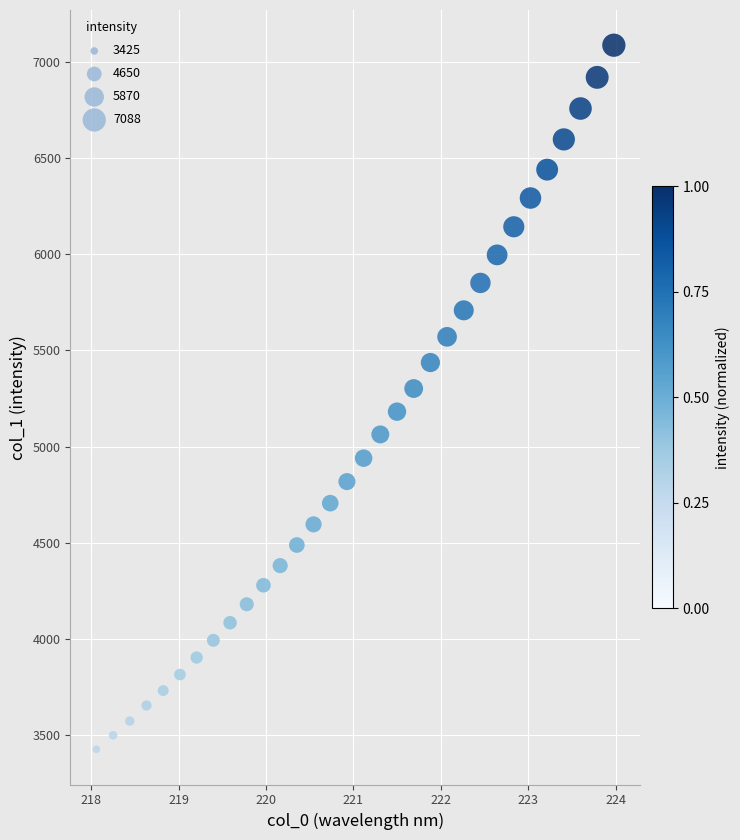

What is the range of X values (max minus min)?

5.9